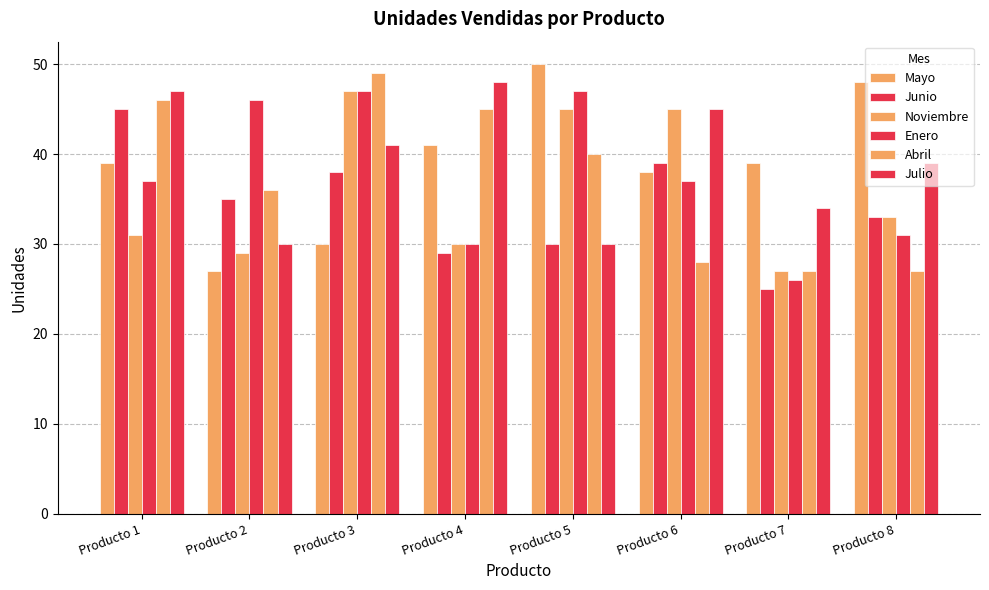

Is the value of Enero at Producto 8 greater than the value of Abril at Producto 6?

Yes